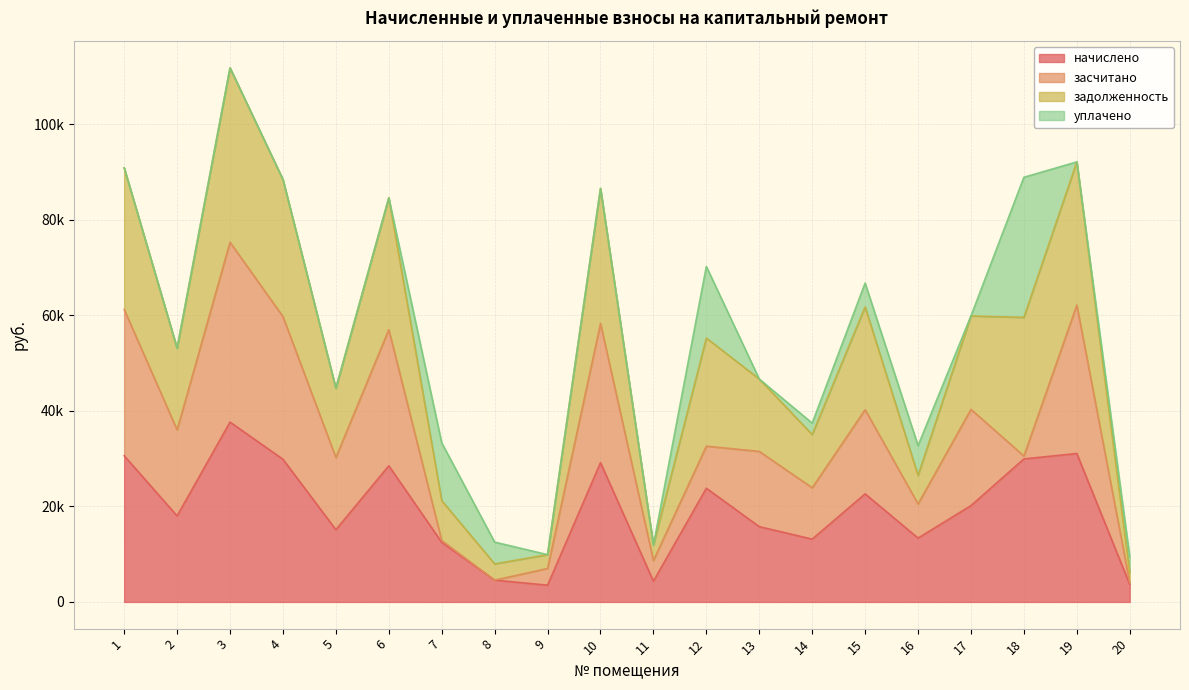

What is the approximate value of начислено at 2?

18017.4